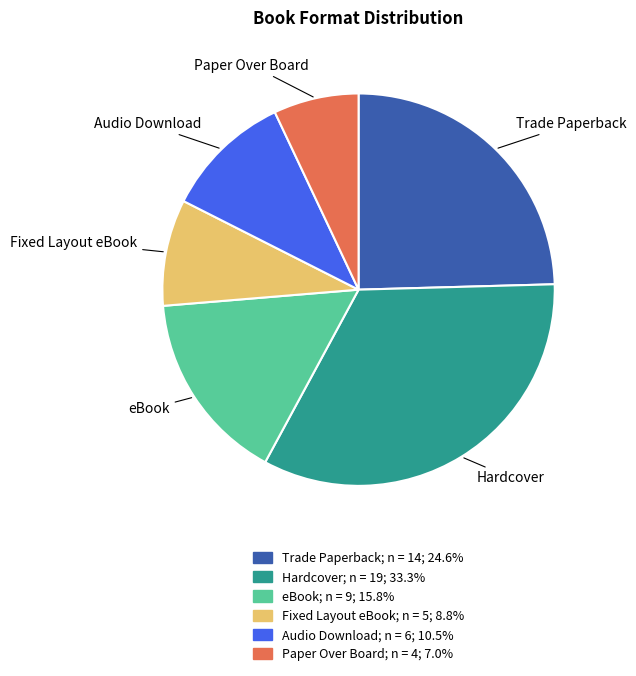

The Hardcover slice represents 21% of the pie. True or false?

False